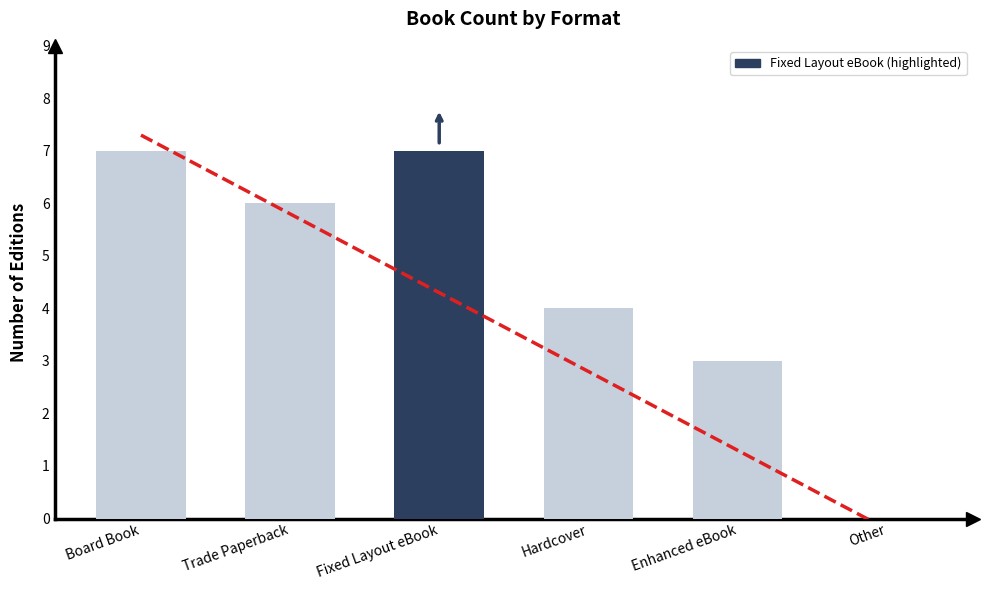

Does the chart contain any negative values?

No